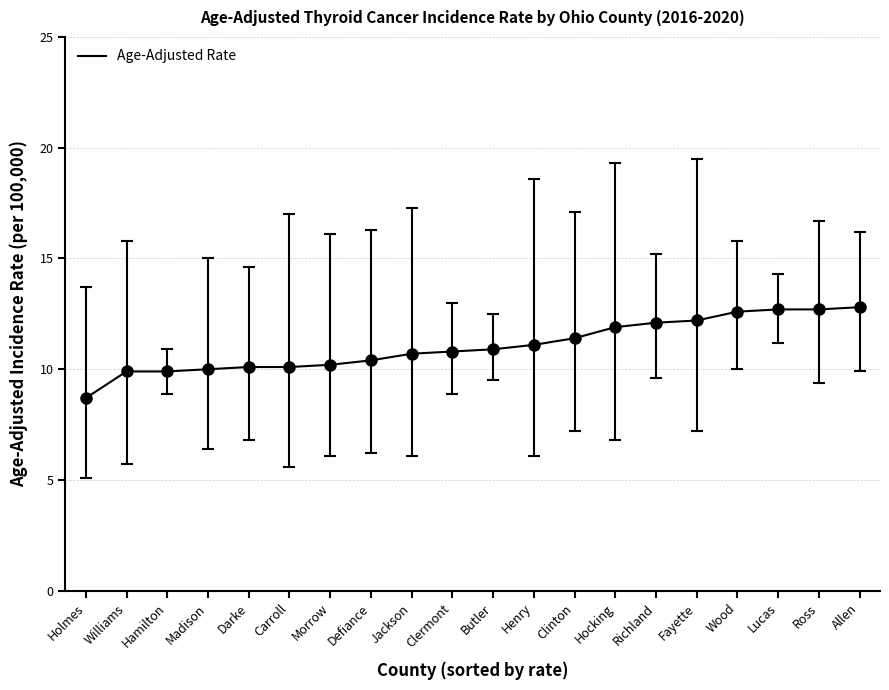

What position from the right is Madison?

17